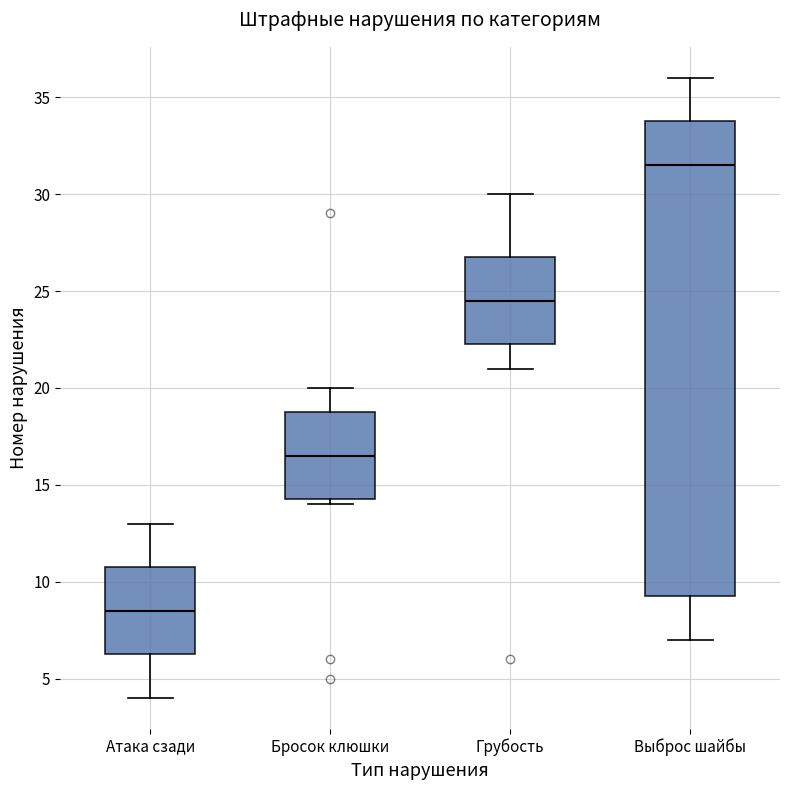

Which box is the tallest, from its lower edge to its upper edge?

Выброс шайбы